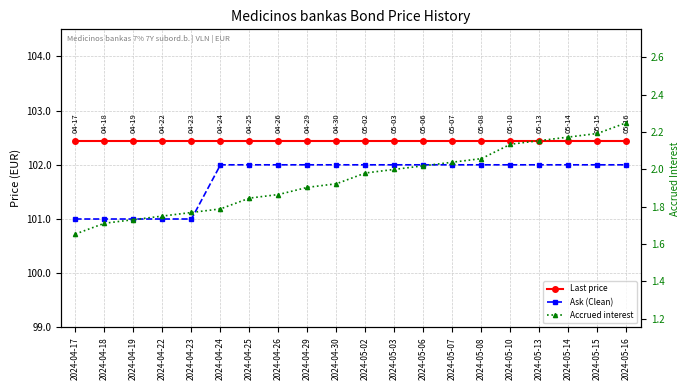

Which series has the largest total across all categories?

Last price